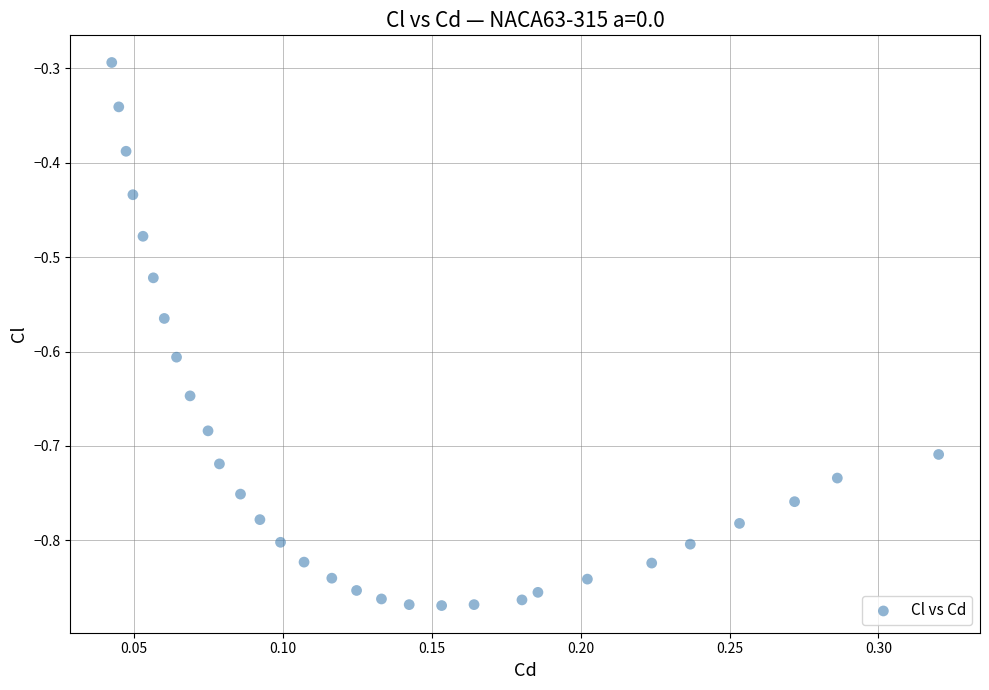

What is the range of X values (max minus min)?

0.3